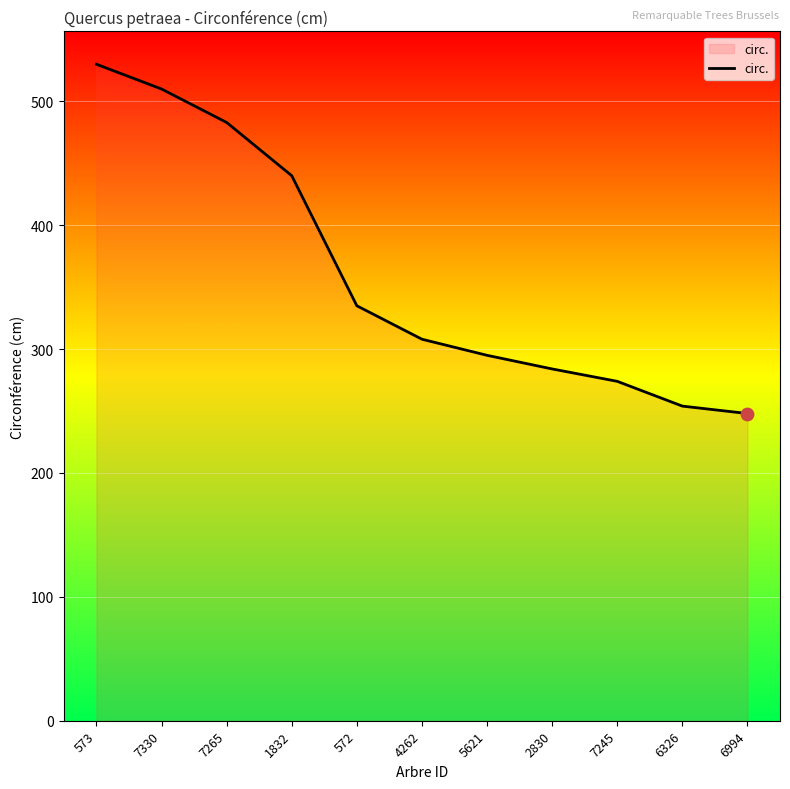

What is the change in value from 2830 to 6326?

-30